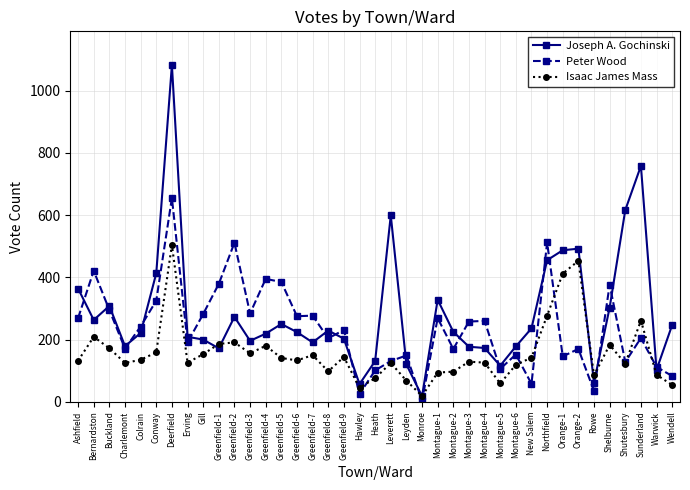

What is the difference between the highest and lowest values at Sunderland?

553